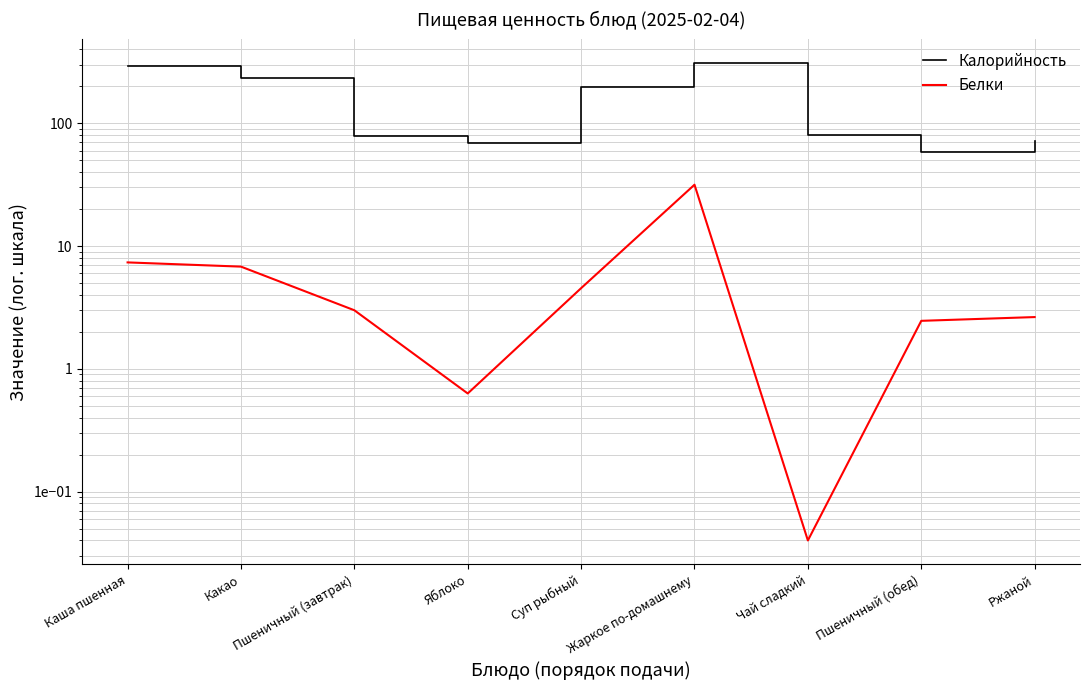

Reading right to left, list all the values displayed in this chart.

Калорийность: 72.4	58.5	79.6	311.6	196.9	69.7	78.8	233.5	291.8
Белки: 2.6	2.5	0.0	31.6	4.5	0.6	3.0	6.8	7.4